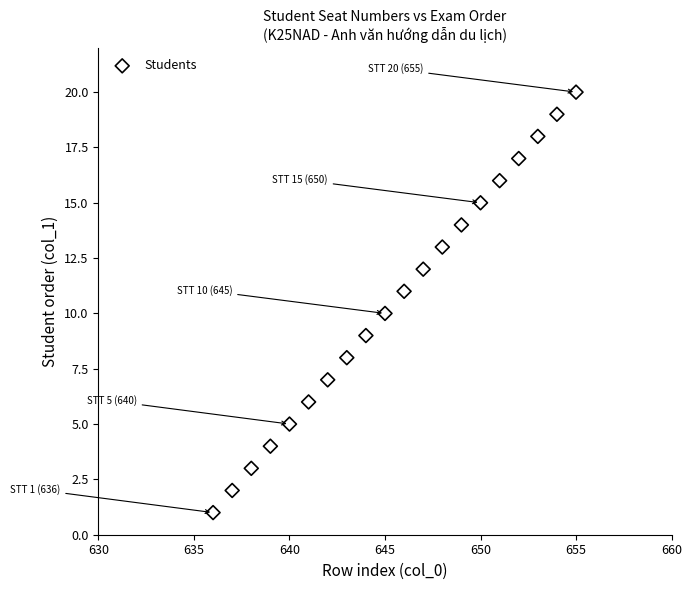

What is the range of X values (max minus min)?

19